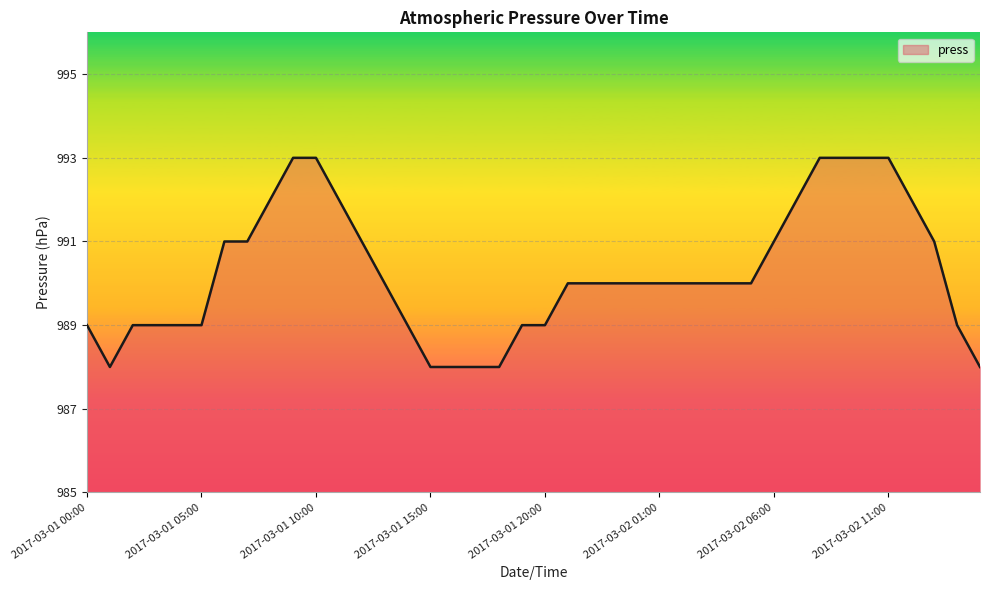

What is the smallest value displayed?

988